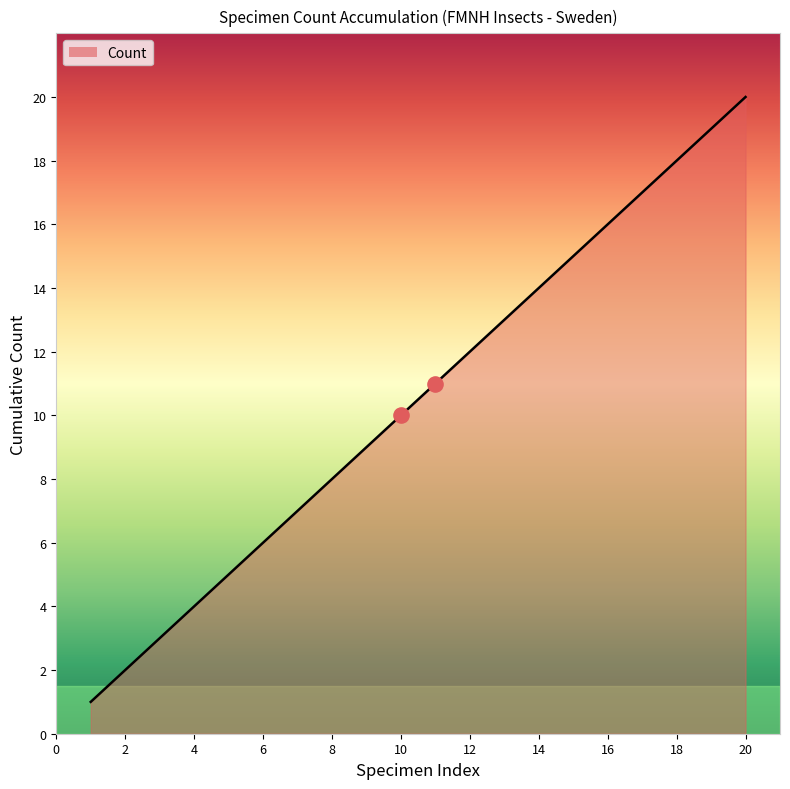

What is the maximum value shown in the chart?

20